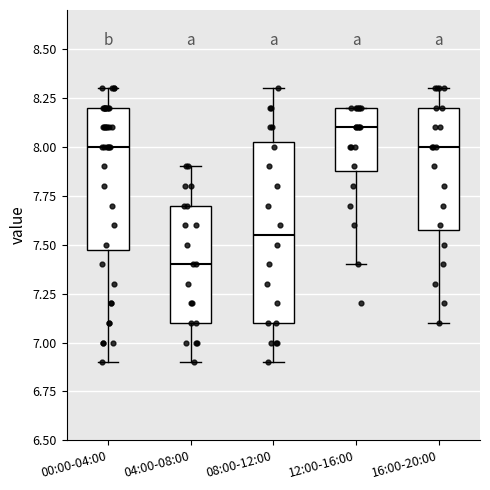

Which box's median line is the lowest?

04:00-08:00